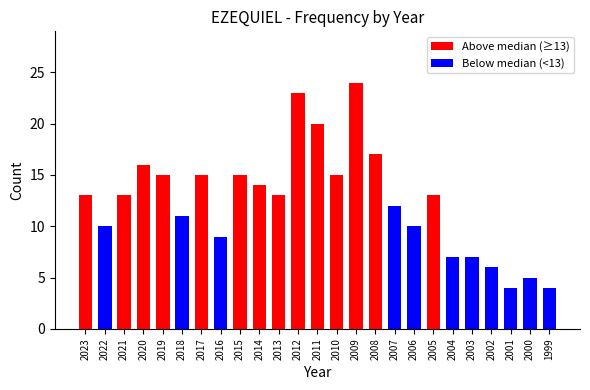

What is the difference between the maximum and minimum values?

20